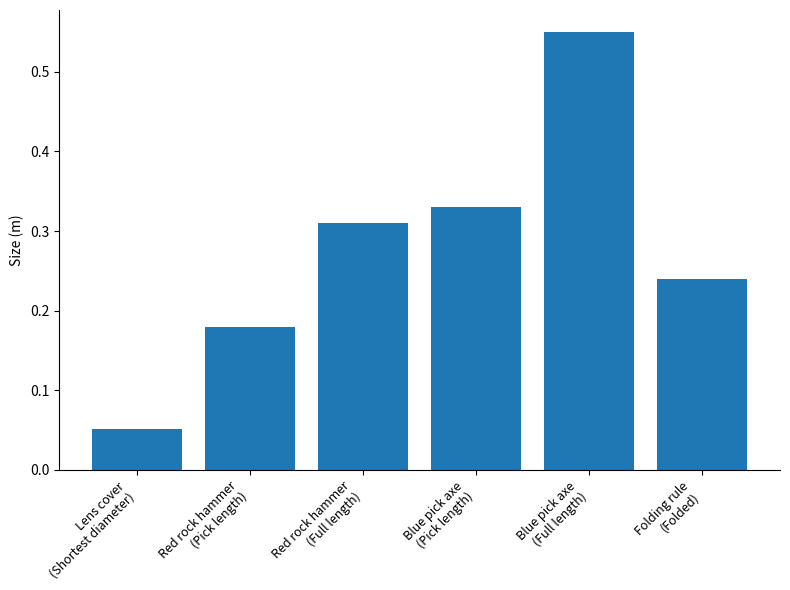

At which category does the chart reach its minimum across all series?

Lens cover
(Shortest diameter)